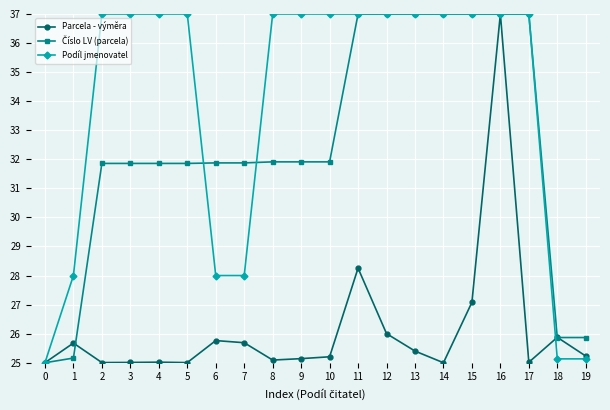

What is the value of the Podíl jmenovatel point at the 8th from the left?

28.0